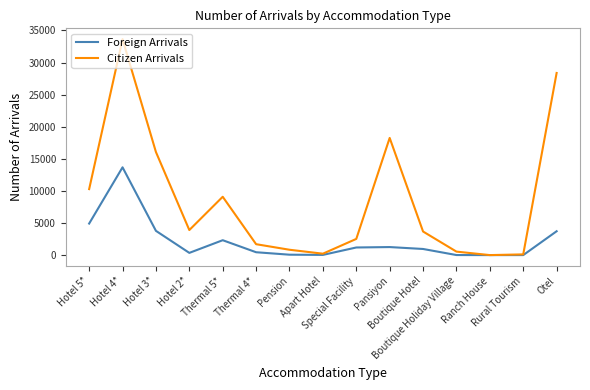

Which series has the widest spread of values?

Citizen Arrivals